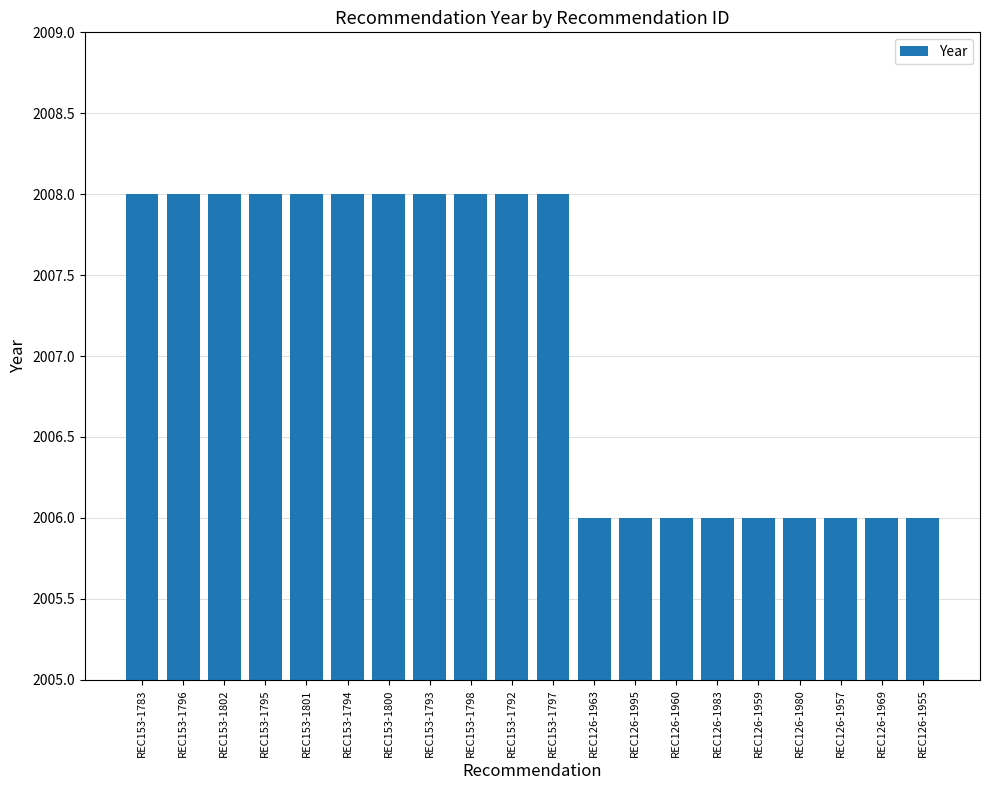

How many bars are there in total?

20